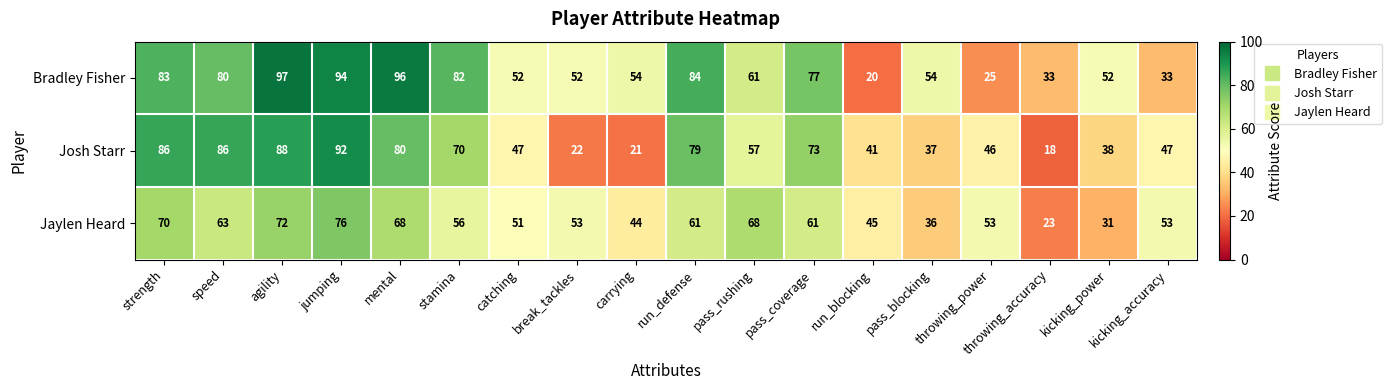

Rank the series by their average value, from lowest to highest.

Jaylen Heard, Josh Starr, Bradley Fisher